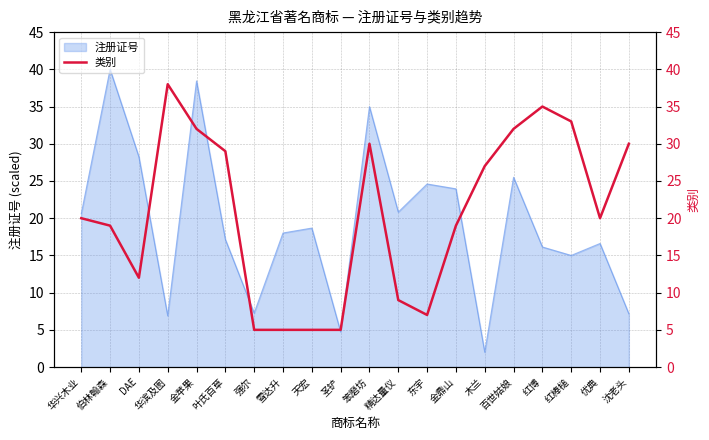

True or false: 注册证号 has a value of 4.7 at 圣铲.

True